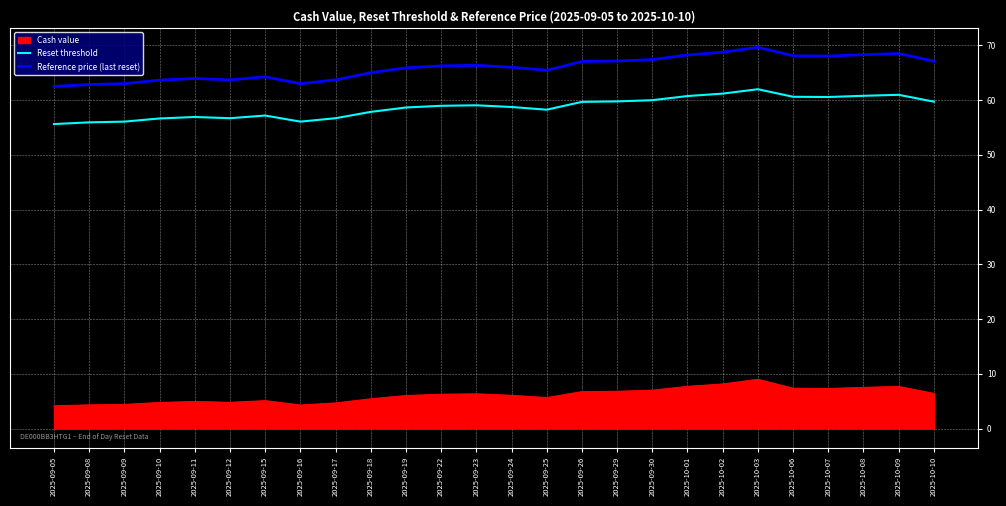

The value of Reset threshold at 2025-09-23 is 59.1. True or false?

True